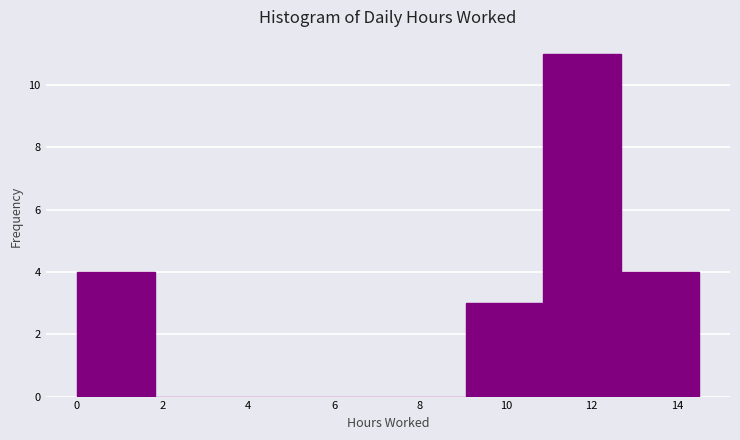

Reading left to right, transcribe this chart: for each bar, give the range it covers on the x-axis and its height. Neither the bar edges nor the heights are printed on the chart, so give them approximately, as read against the axes.

0.0 to 1.8: 4
1.8 to 3.6: 0
3.6 to 5.4: 0
5.4 to 7.2: 0
7.2 to 9.0: 0
9.0 to 10.8: 3
10.8 to 12.6: 11
12.6 to 14.6: 4